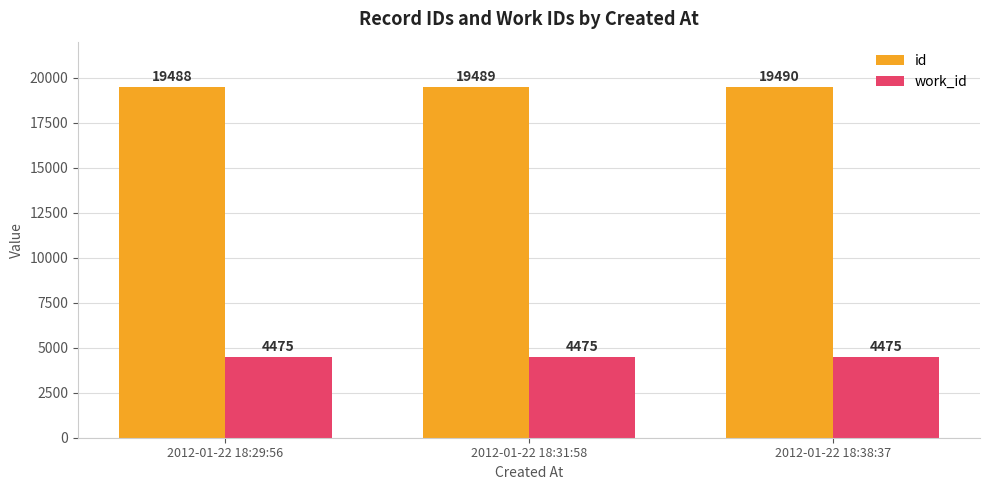

How many bars are there in each group?

2